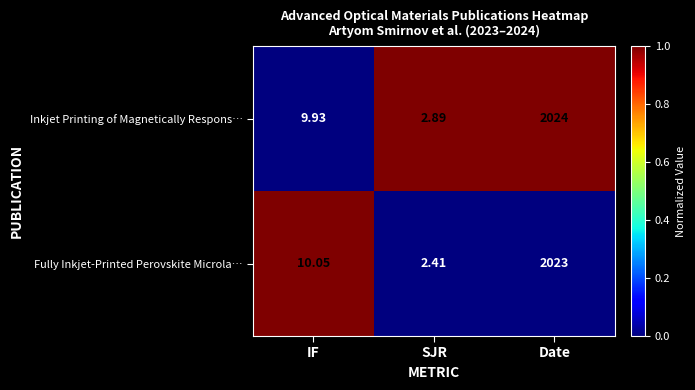

List the series in order of their peak value, highest first.

Inkjet Printing of Magnetically Respons…, Fully Inkjet-Printed Perovskite Microla…